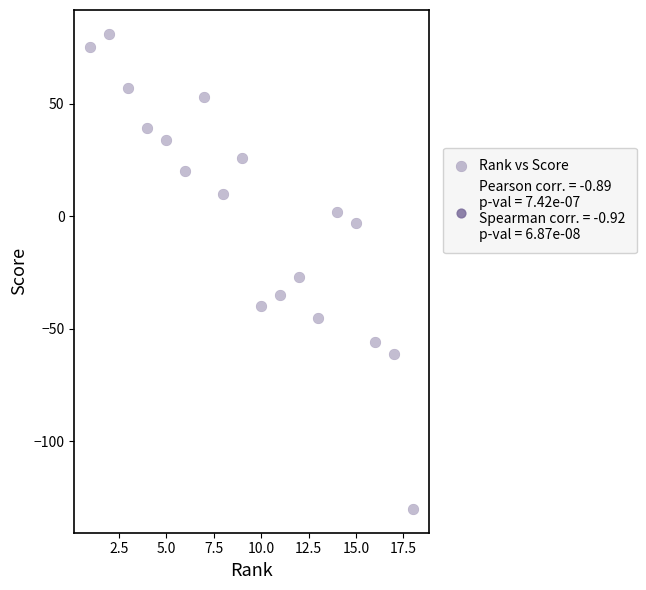

What Y value in the scatter plot is closest to -24?

-27